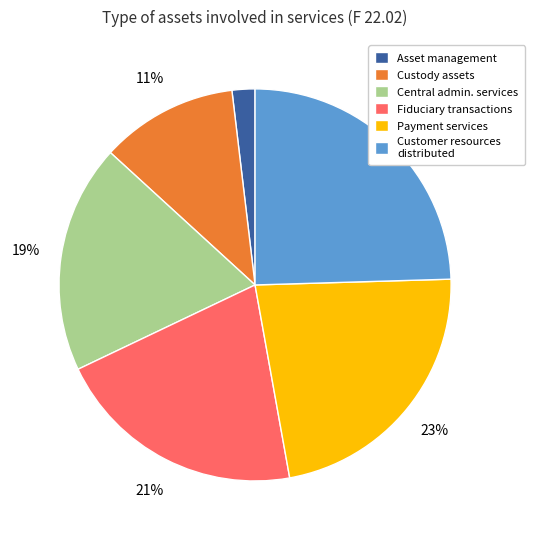

Count the number of slices in the pie.

6